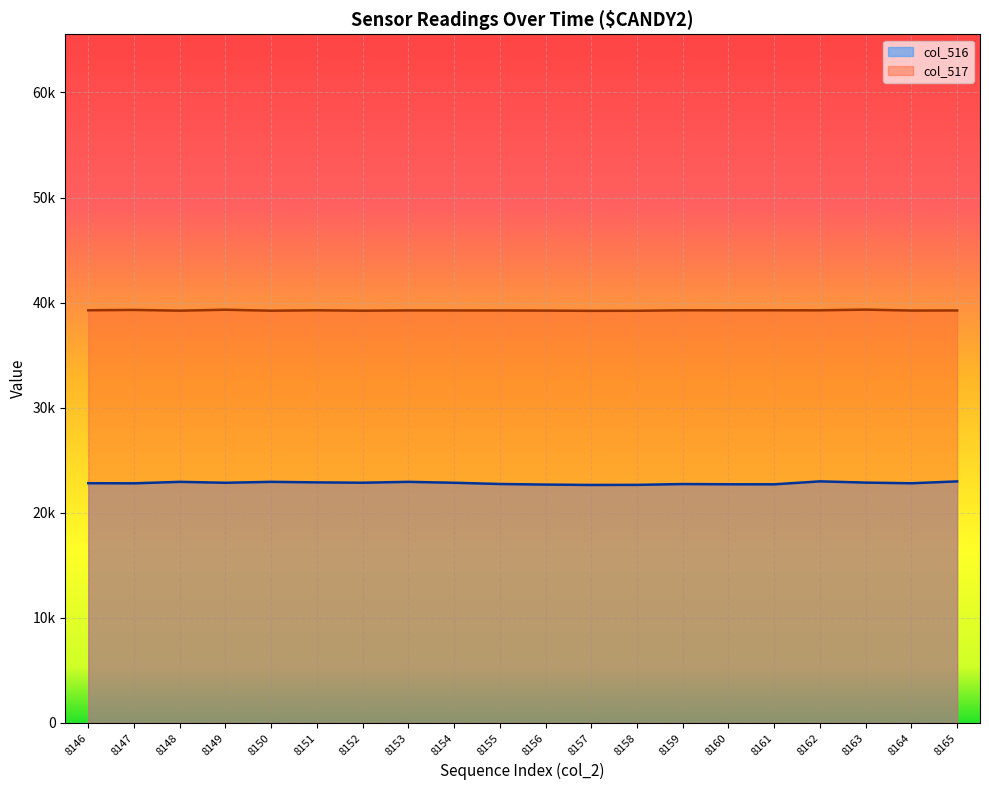

What is the average value of the col_517 series?

39263